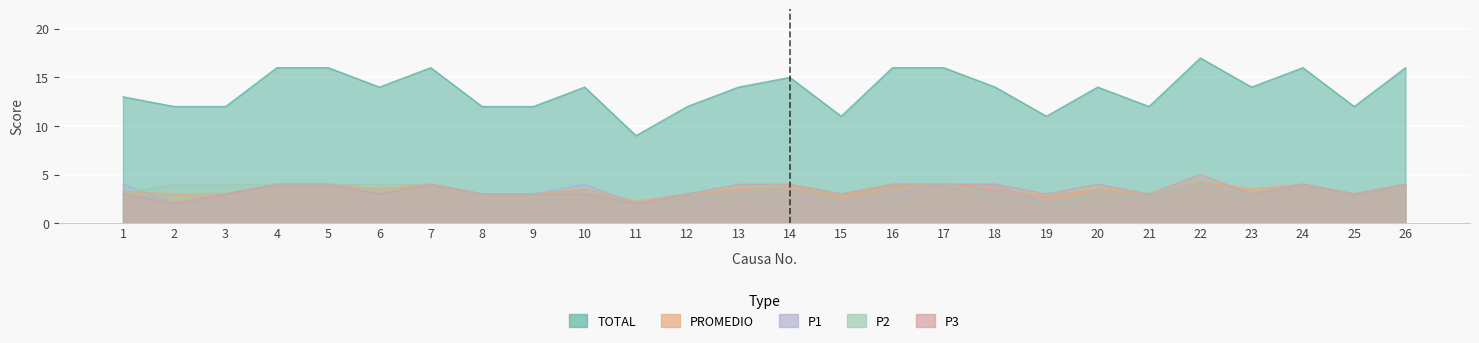

At which category is the sum across all series the highest?

22